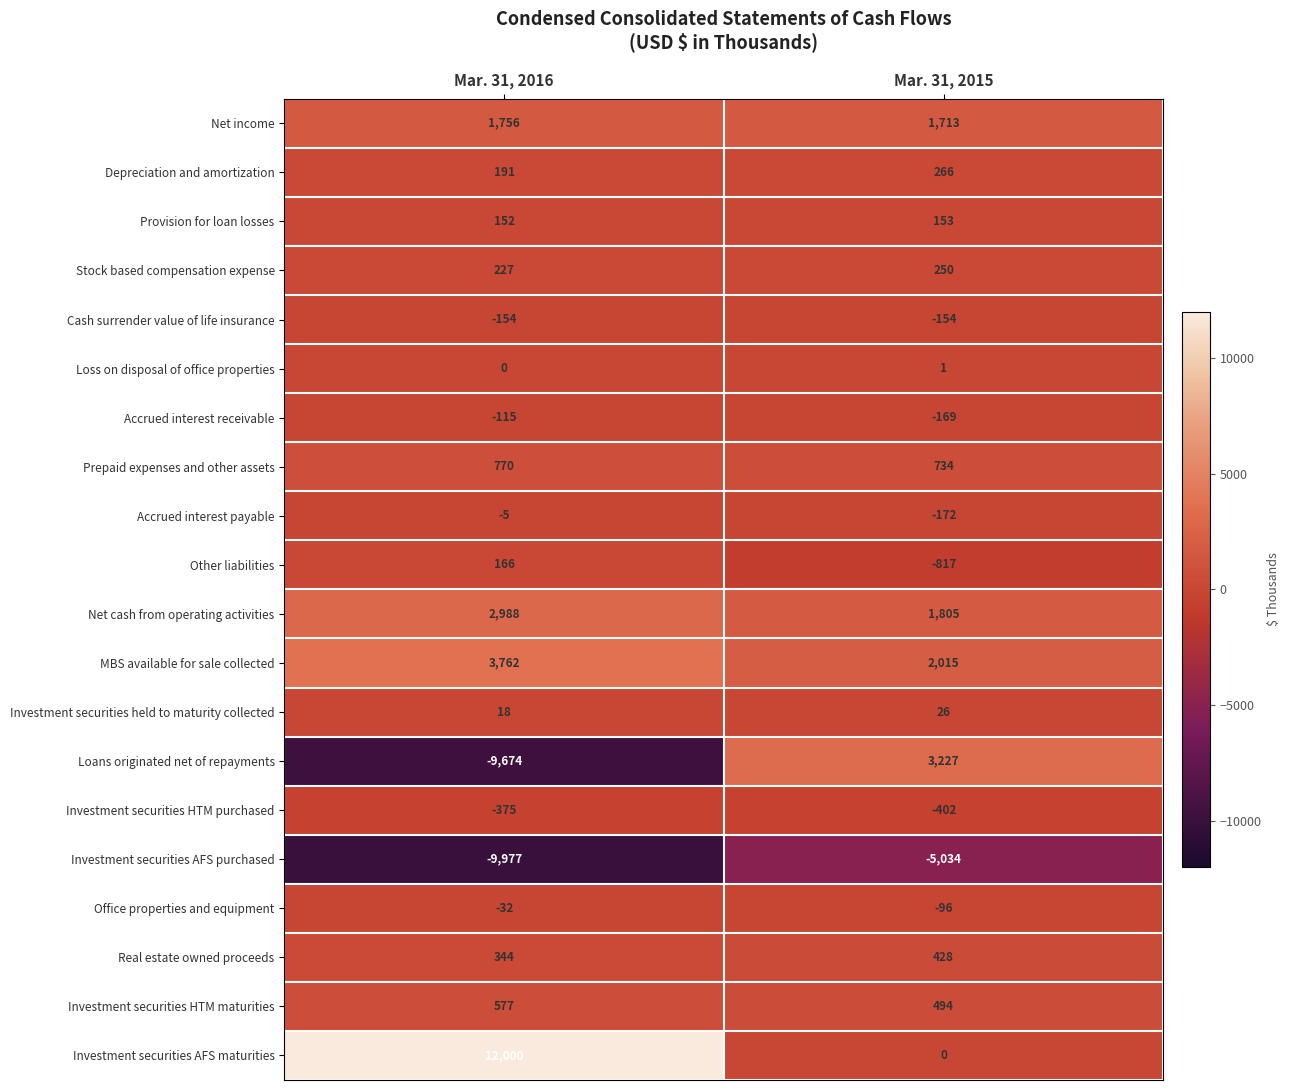

True or false: Loss on disposal of office properties has a value of 1 at Mar. 31, 2016.

False